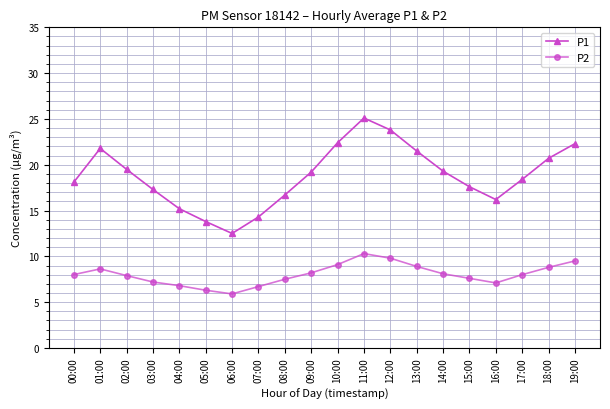

What is the sum of all P2 values?

160.3